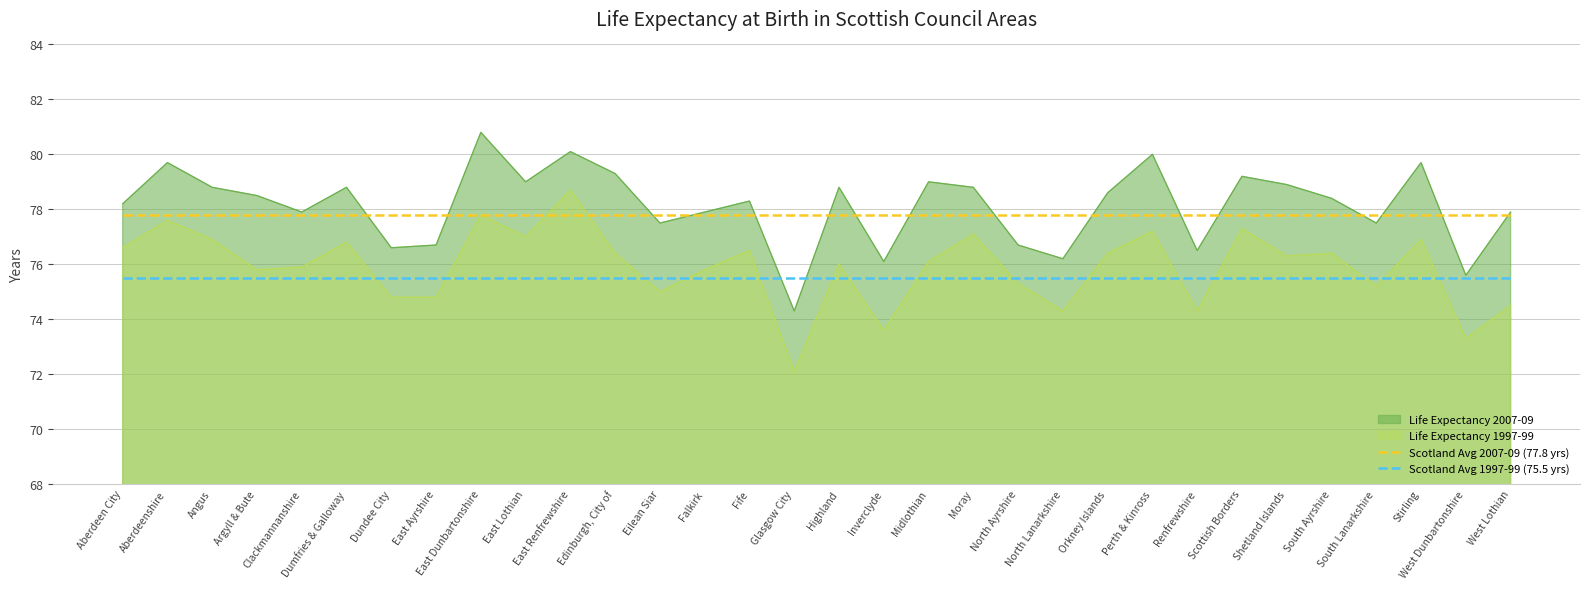

True or false: Scotland Avg 1997-99 (75.5 yrs) has a value of 75.5 at Clackmannanshire.

True